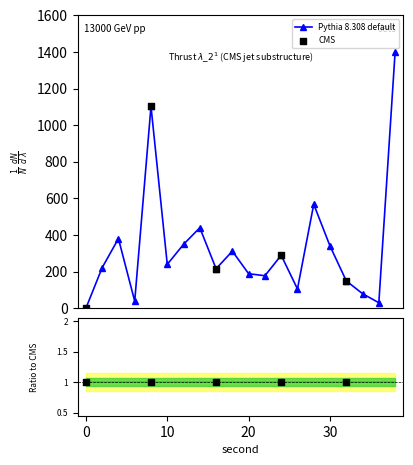

What is the change in value from 4 to 18?

-68.6